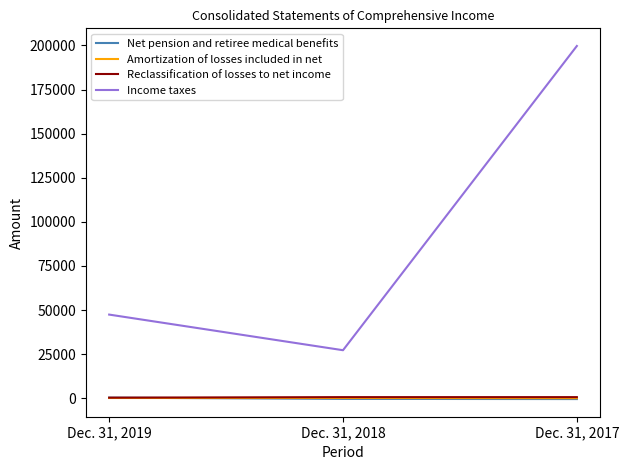

What is the spread (max minus min) of values at Dec. 31, 2019?

47300